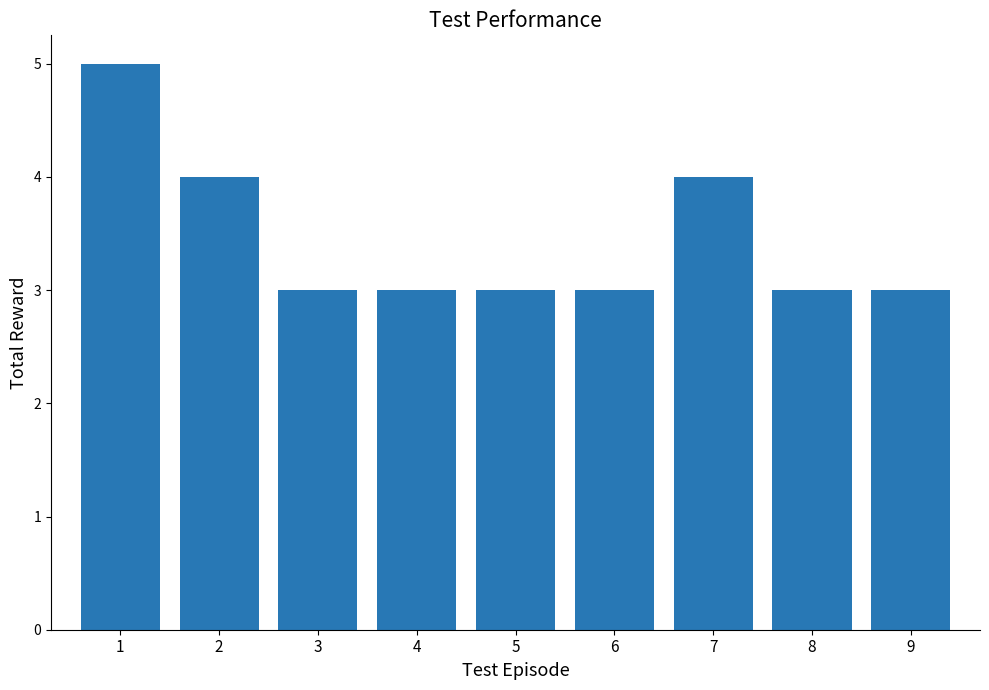

Read the value at 2.

4